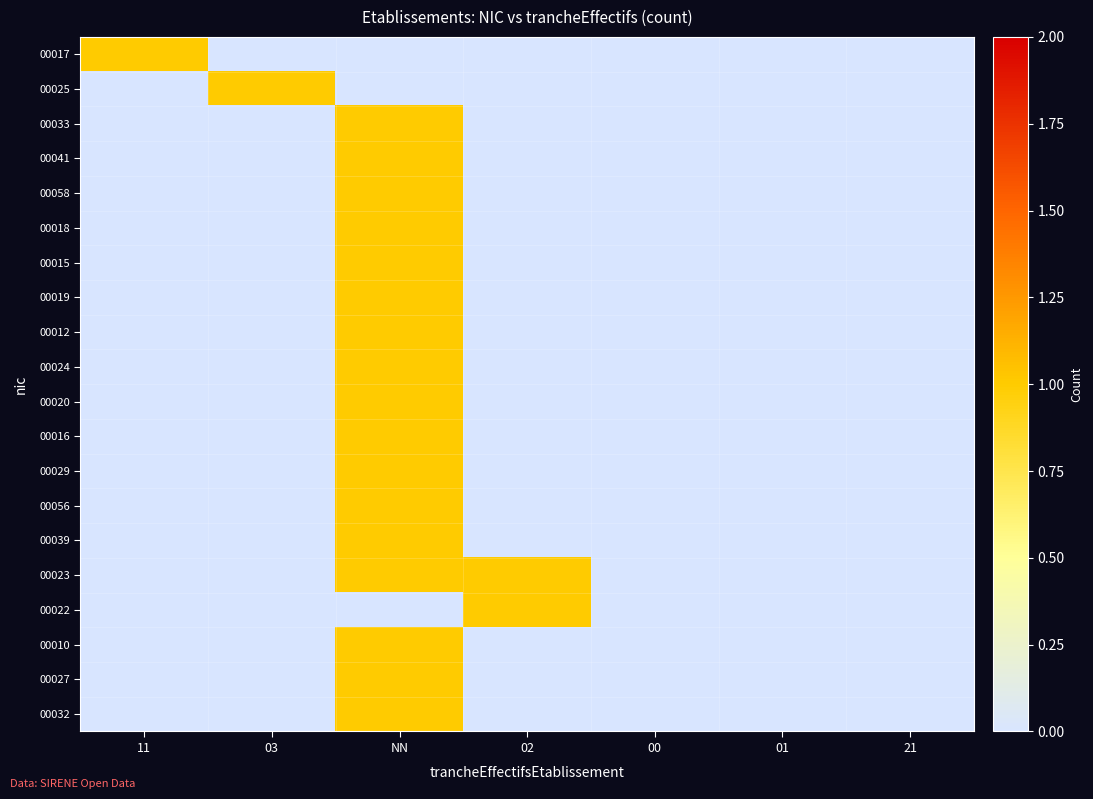

Reading left to right, list all the values displayed in this chart.

00017: 11=1	03=0	NN=0	02=0	00=0	01=0	21=0
00025: 11=0	03=1	NN=0	02=0	00=0	01=0	21=0
00033: 11=0	03=0	NN=1	02=0	00=0	01=0	21=0
00041: 11=0	03=0	NN=1	02=0	00=0	01=0	21=0
00058: 11=0	03=0	NN=1	02=0	00=0	01=0	21=0
00018: 11=0	03=0	NN=1	02=0	00=0	01=0	21=0
00015: 11=0	03=0	NN=1	02=0	00=0	01=0	21=0
00019: 11=0	03=0	NN=1	02=0	00=0	01=0	21=0
00012: 11=0	03=0	NN=1	02=0	00=0	01=0	21=0
00024: 11=0	03=0	NN=1	02=0	00=0	01=0	21=0
00020: 11=0	03=0	NN=1	02=0	00=0	01=0	21=0
00016: 11=0	03=0	NN=1	02=0	00=0	01=0	21=0
00029: 11=0	03=0	NN=1	02=0	00=0	01=0	21=0
00056: 11=0	03=0	NN=1	02=0	00=0	01=0	21=0
00039: 11=0	03=0	NN=1	02=0	00=0	01=0	21=0
00023: 11=0	03=0	NN=1	02=1	00=0	01=0	21=0
00022: 11=0	03=0	NN=0	02=1	00=0	01=0	21=0
00010: 11=0	03=0	NN=1	02=0	00=0	01=0	21=0
00027: 11=0	03=0	NN=1	02=0	00=0	01=0	21=0
00032: 11=0	03=0	NN=1	02=0	00=0	01=0	21=0